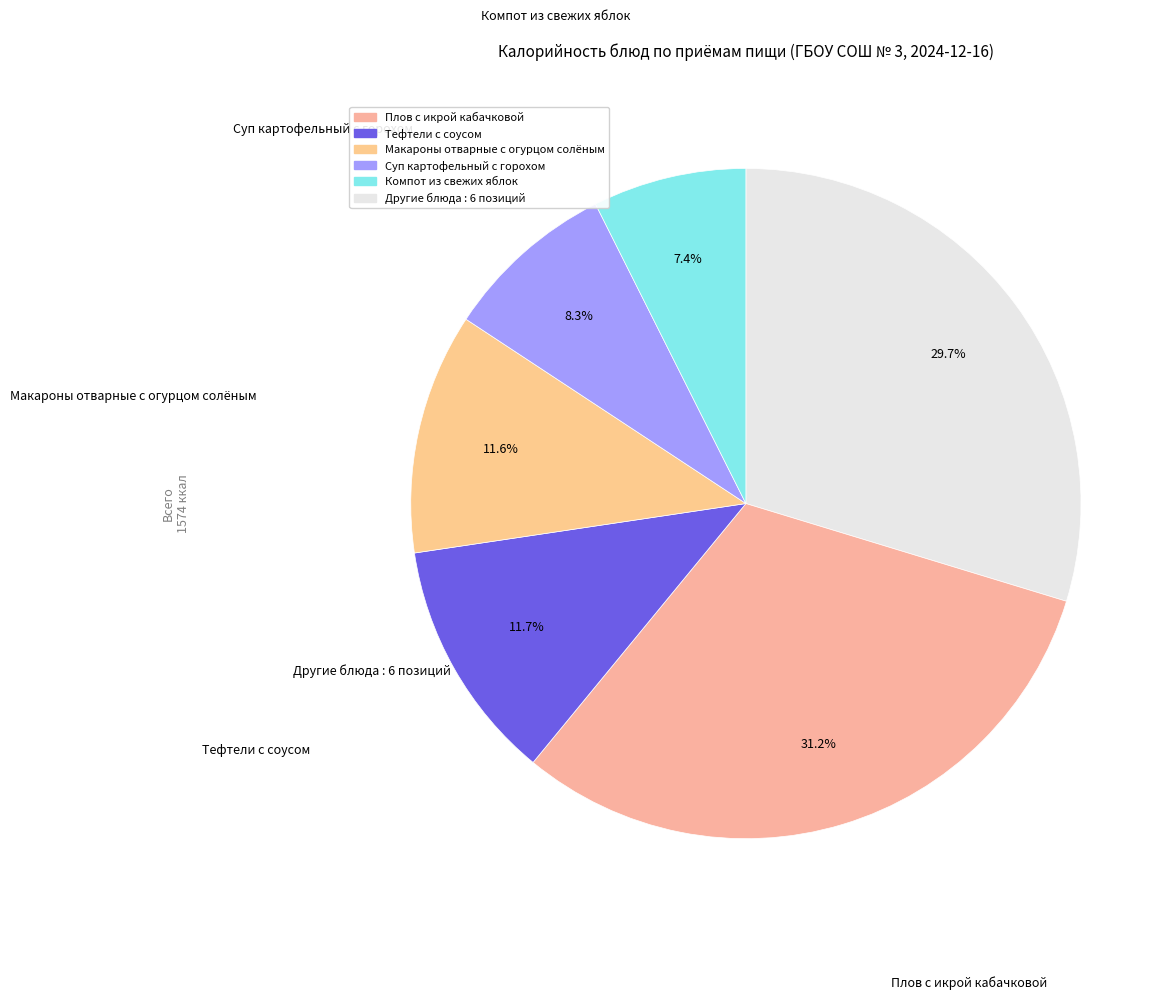

How many slices are in this pie chart?

6